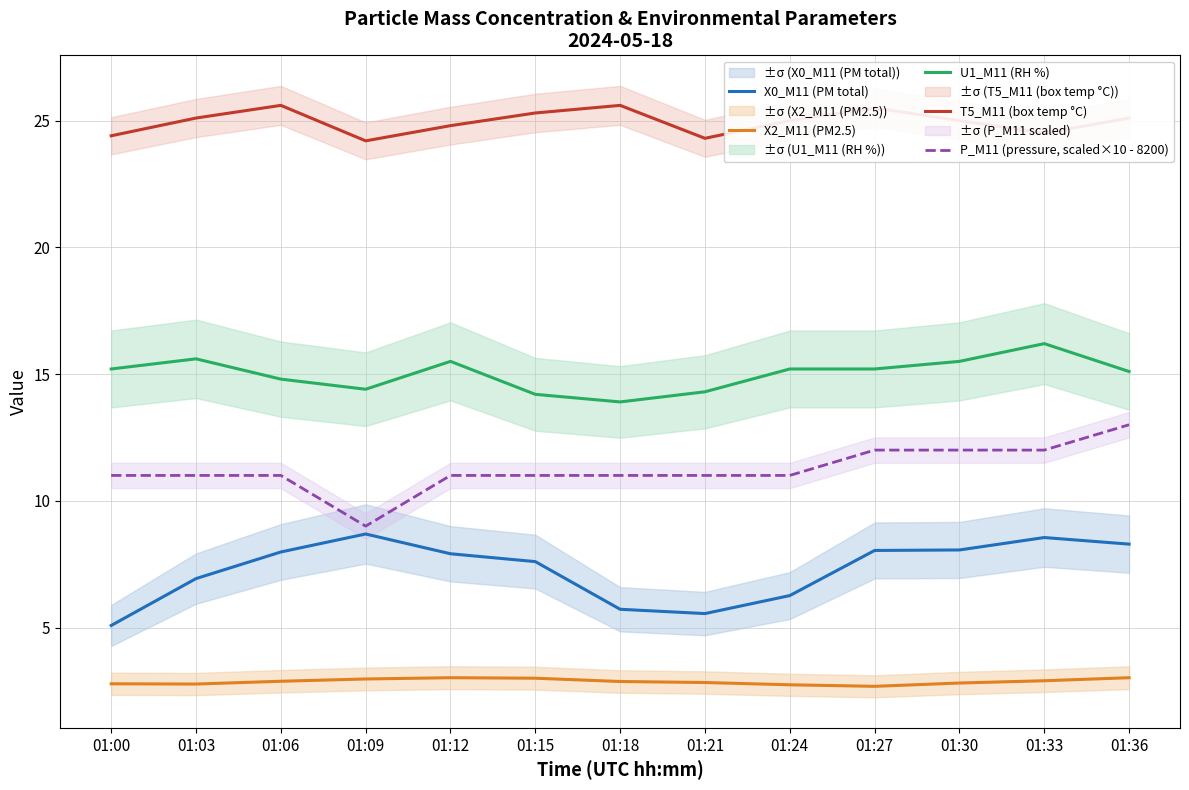

Reading right to left, extract all data points from this chart.

X0_M11 (PM total): 8.3	8.6	8.1	8.0	6.3	5.5	5.7	7.6	7.9	8.7	8.0	6.9	5.1
X2_M11 (PM2.5): 3.0	2.9	2.8	2.7	2.7	2.8	2.9	3.0	3.0	3.0	2.9	2.8	2.8
U1_M11 (RH %): 15.1	16.2	15.5	15.2	15.2	14.3	13.9	14.2	15.5	14.4	14.8	15.6	15.2
T5_M11 (box temp °C): 25.1	24.5	25.0	25.5	25.0	24.3	25.6	25.3	24.8	24.2	25.6	25.1	24.4
P_M11 (pressure, scaled×10 - 8200): 13.0	12.0	12.0	12.0	11.0	11.0	11.0	11.0	11.0	9.0	11.0	11.0	11.0